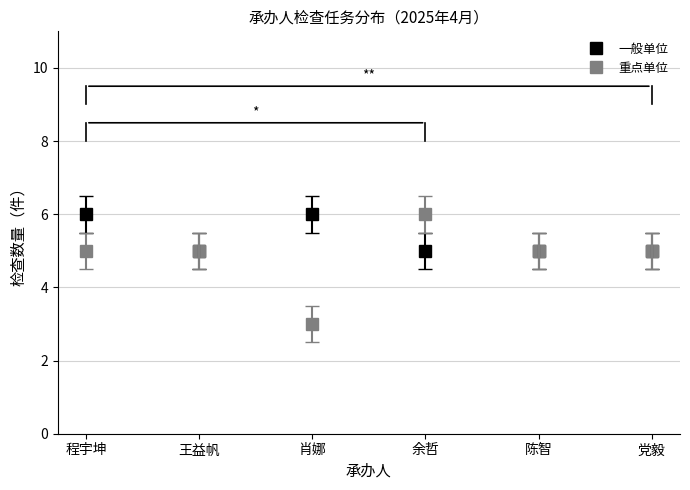

What is the sum of all 重点单位 values?

29